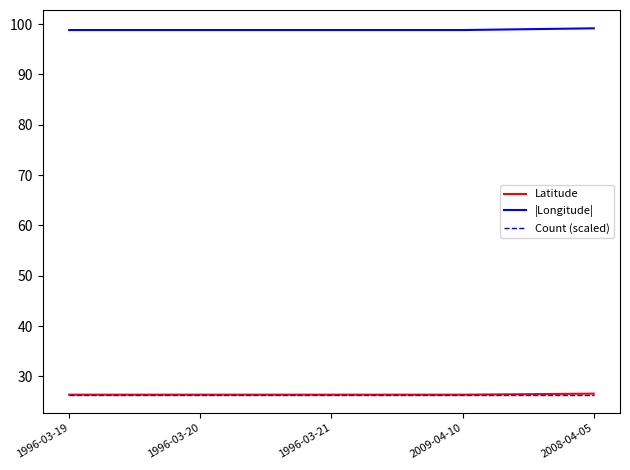

True or false: Latitude and |Longitude| cross at least once.

False